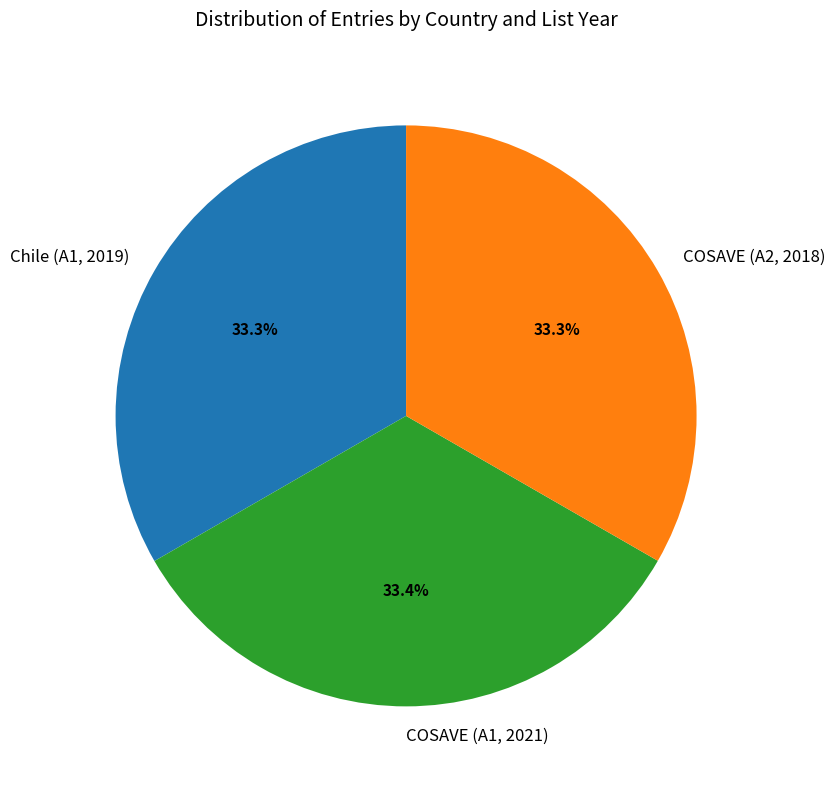

Approximately how many times larger is the value at COSAVE (A1, 2021) compared to COSAVE (A2, 2018)?

1.0